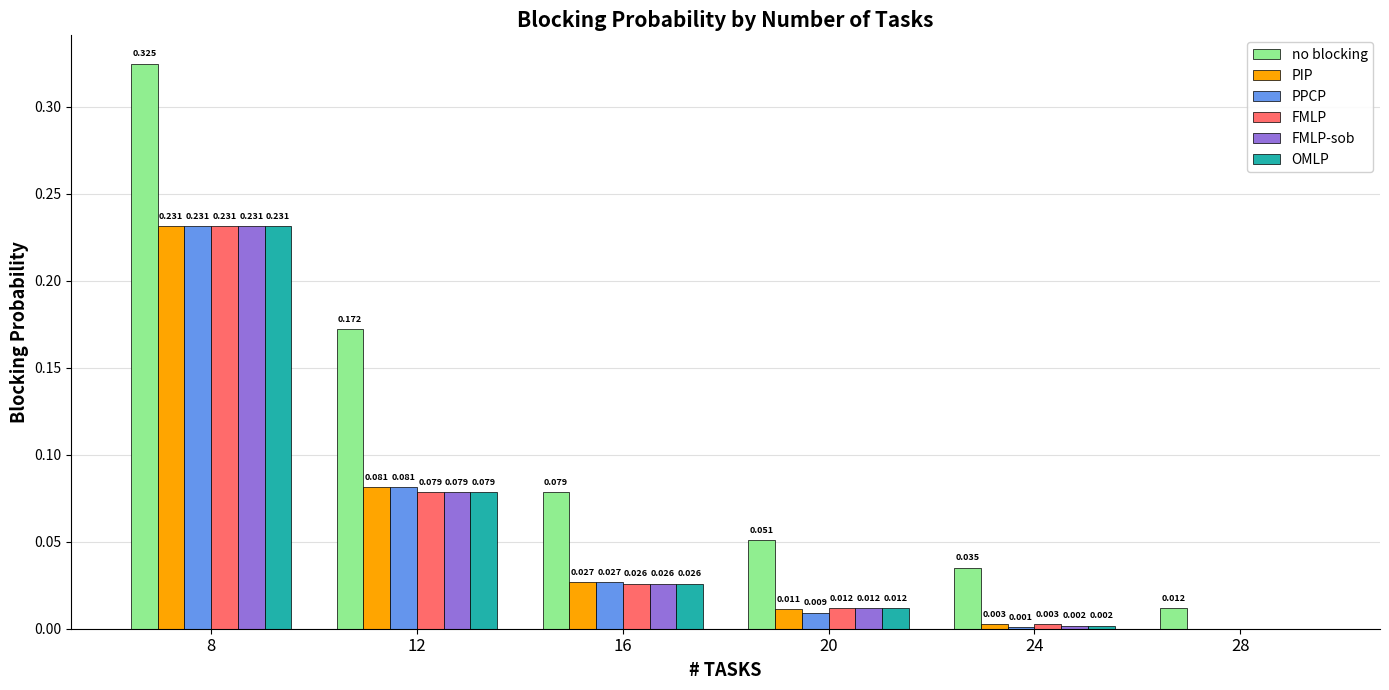

How many distinct data groups are displayed?

6